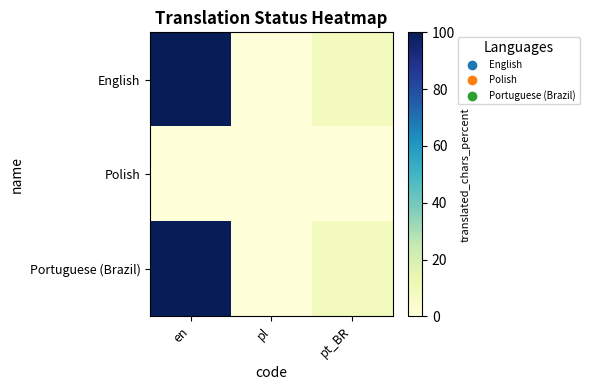

Reading left to right, extract all data points from this chart.

English: en=100.0	pl=0.0	pt_BR=8.9
Polish: en=0.0	pl=0.0	pt_BR=0.0
Portuguese (Brazil): en=100.0	pl=0.0	pt_BR=8.9